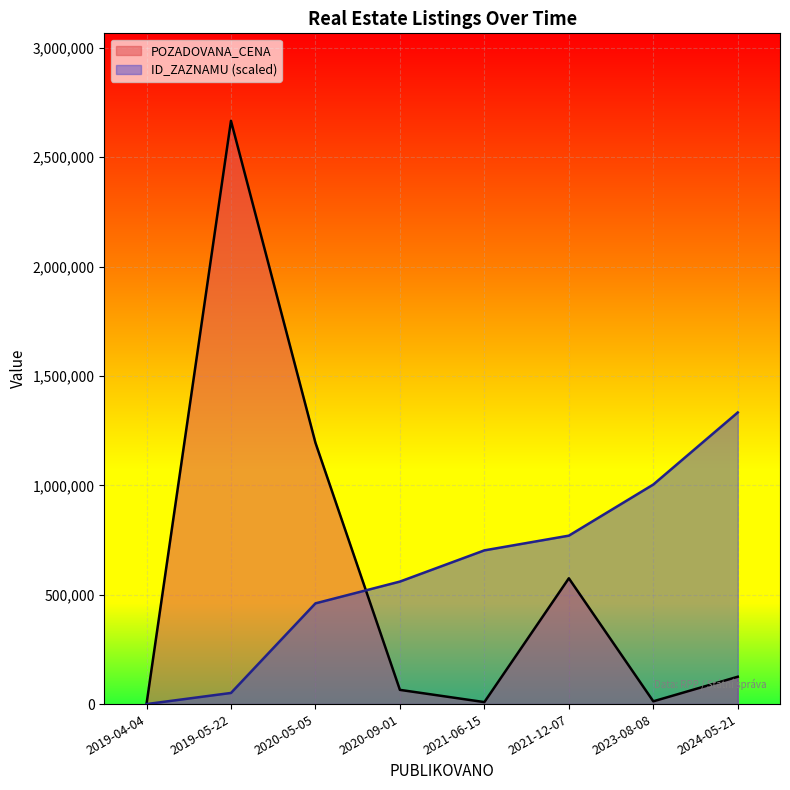

What is the difference between the maximum and minimum values in the ID_ZAZNAMU series?

1333000.0